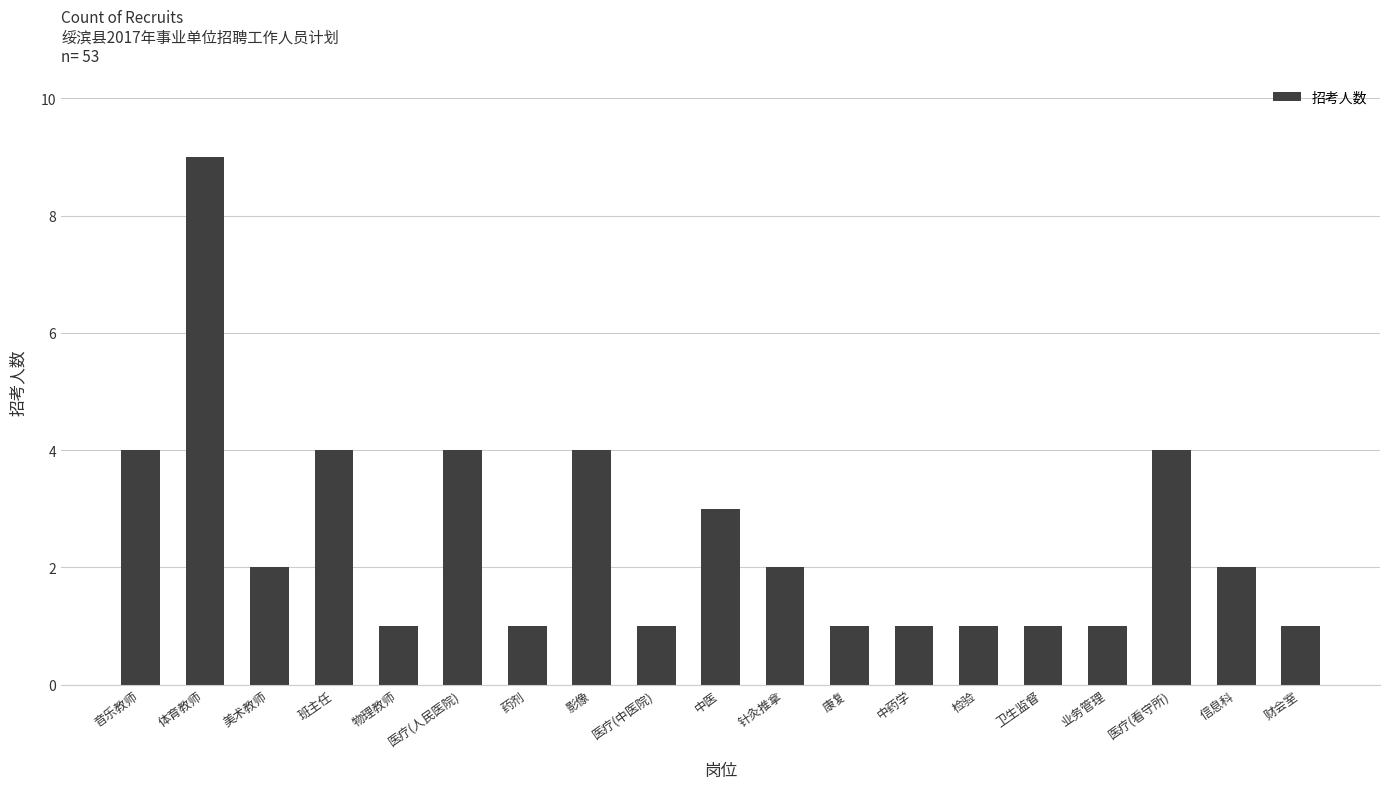

Count the number of categories in the chart.

19